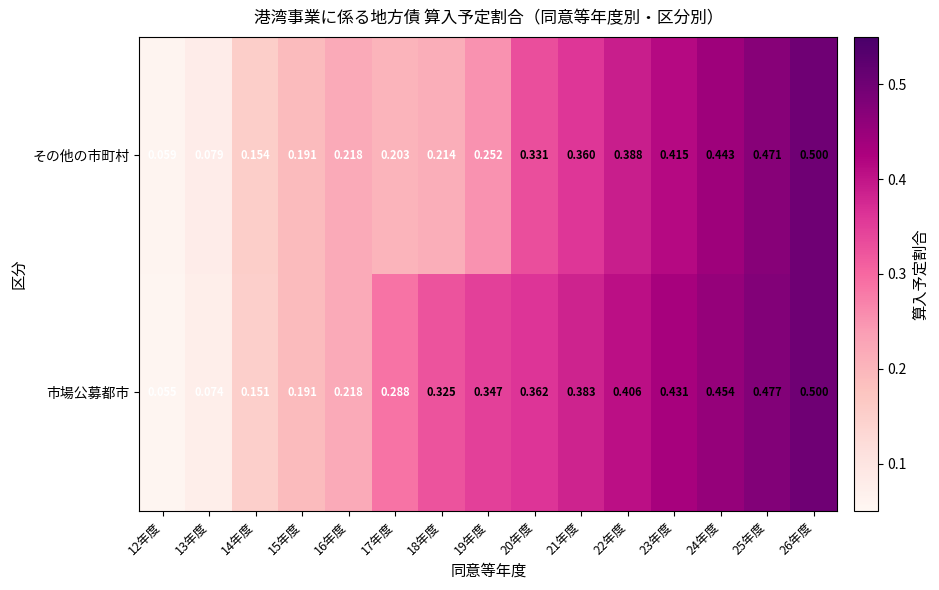

Between 22年度 and 24年度, which series saw the biggest shift?

その他の市町村